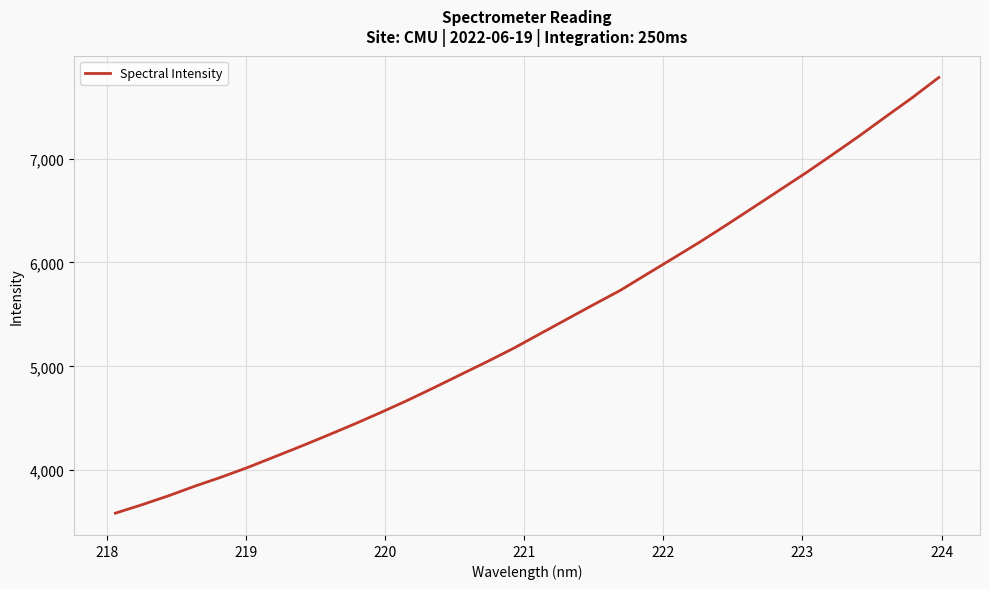

How many lines are shown in the chart?

1